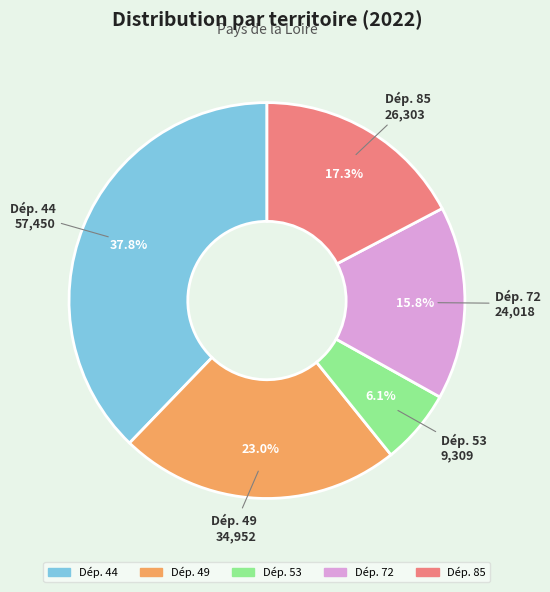

Is there a majority slice in this chart?

No